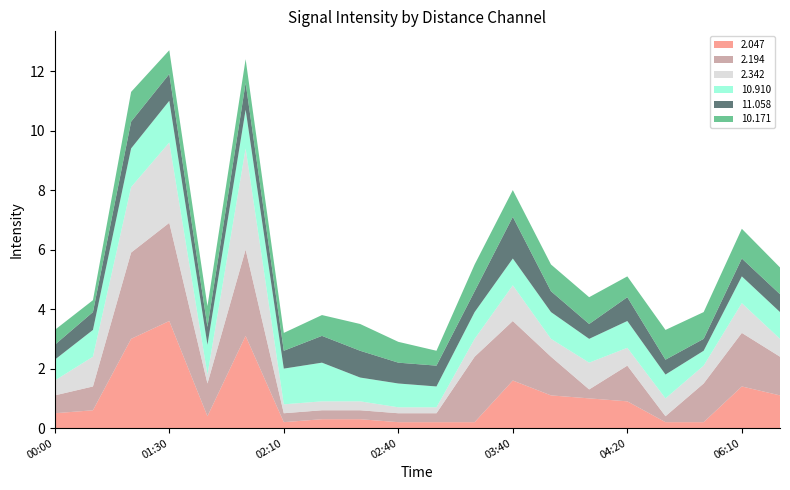

Reading left to right, list all the values displayed in this chart.

2.047: 0.5	0.6	3.0	3.6	0.4	3.1	0.2	0.3	0.3	0.2	0.2	0.2	1.6	1.1	1.0	0.9	0.2	0.2	1.4	1.1
2.194: 0.6	0.8	2.9	3.3	1.1	2.9	0.3	0.3	0.3	0.3	0.3	2.2	2.0	1.3	0.3	1.2	0.2	1.3	1.8	1.3
2.342: 0.5	1.0	2.2	2.7	0.3	3.4	0.3	0.3	0.3	0.2	0.2	0.6	1.2	0.6	0.9	0.6	0.6	0.6	1.0	0.6
10.910: 0.7	0.9	1.3	1.4	1.0	1.3	1.2	1.3	0.8	0.8	0.7	0.9	0.9	0.9	0.8	0.9	0.8	0.5	0.9	0.9
11.058: 0.5	0.6	0.9	0.9	0.6	0.9	0.6	0.9	0.9	0.7	0.7	0.7	1.4	0.7	0.5	0.8	0.5	0.4	0.6	0.6
10.171: 0.5	0.4	1.0	0.8	0.7	0.8	0.6	0.7	0.9	0.7	0.5	0.9	0.9	0.9	0.9	0.7	1.0	0.9	1.0	0.9